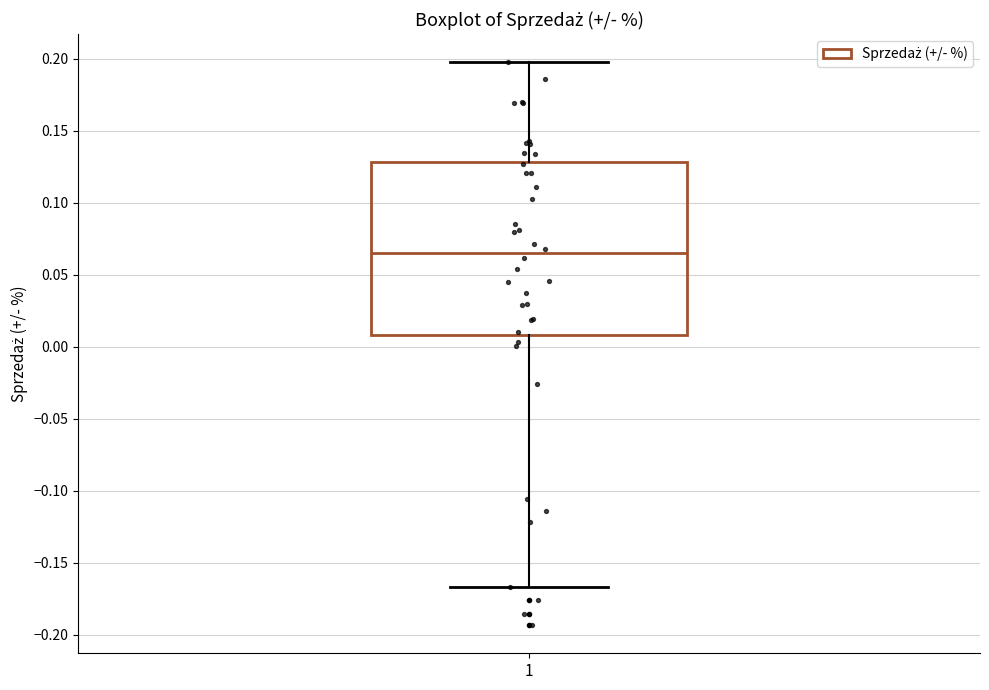

Where is the lower edge of the box at x = 1 on the y-axis? The values are not printed on the chart, so give them approximately, as read against the axis.

0.010